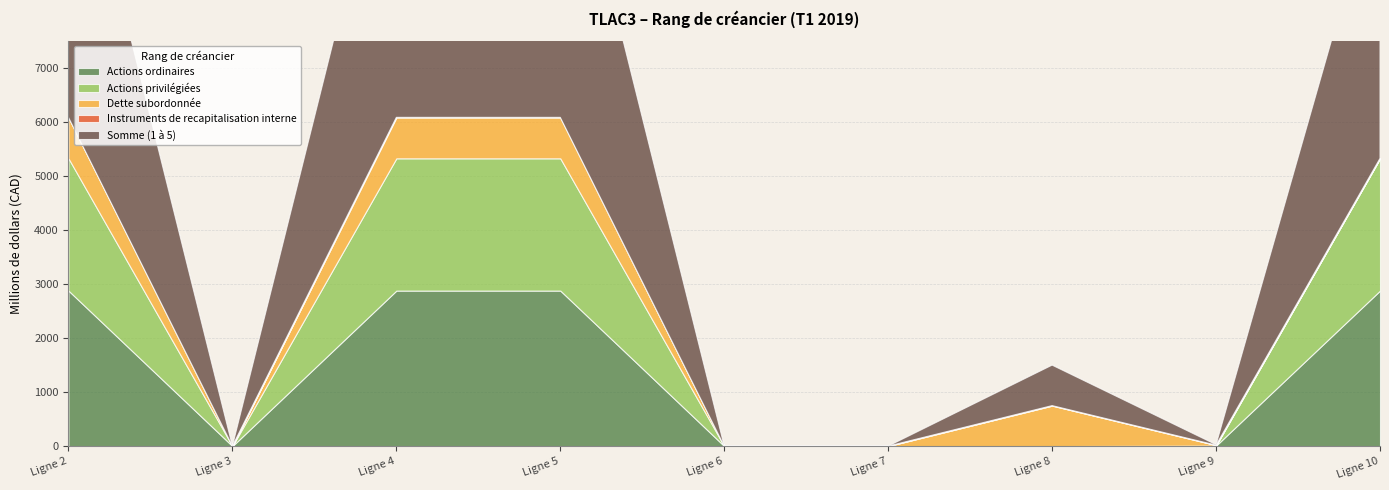

True or false: Actions ordinaires has a value of 2880 at Ligne 4.

True